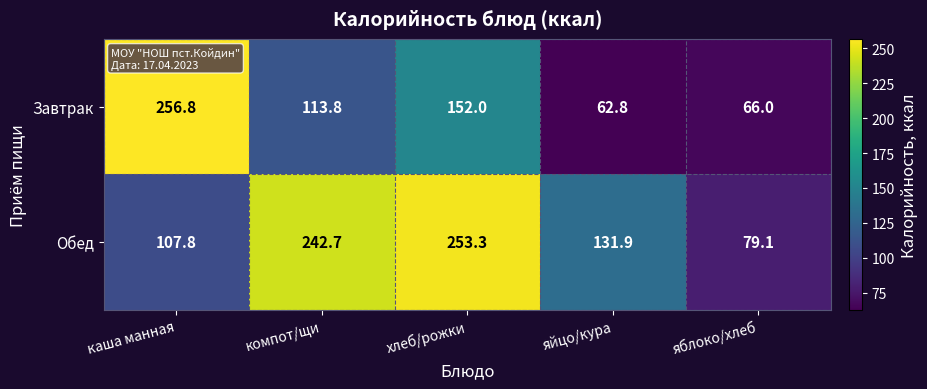

True or false: Завтрак has a value of 152.0 at хлеб/рожки.

True